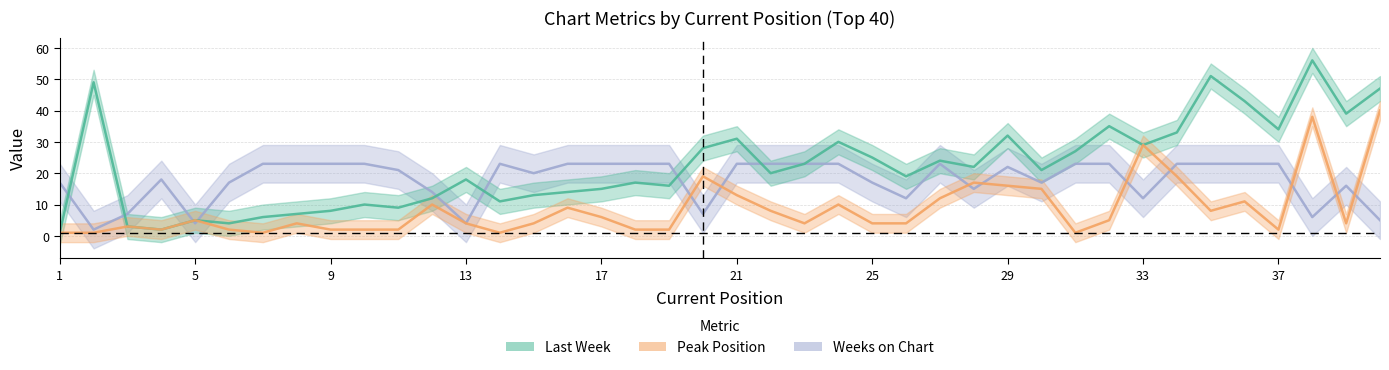

List the labels in order of Peak Position value, largest first.

40, 38, 33, 20, 34, 28, 29, 30, 21, 27, 36, 12, 24, 16, 22, 35, 17, 5, 32, 8, 13, 15, 23, 25, 26, 39, 3, 4, 6, 9, 10, 11, 18, 19, 37, 1, 2, 7, 14, 31